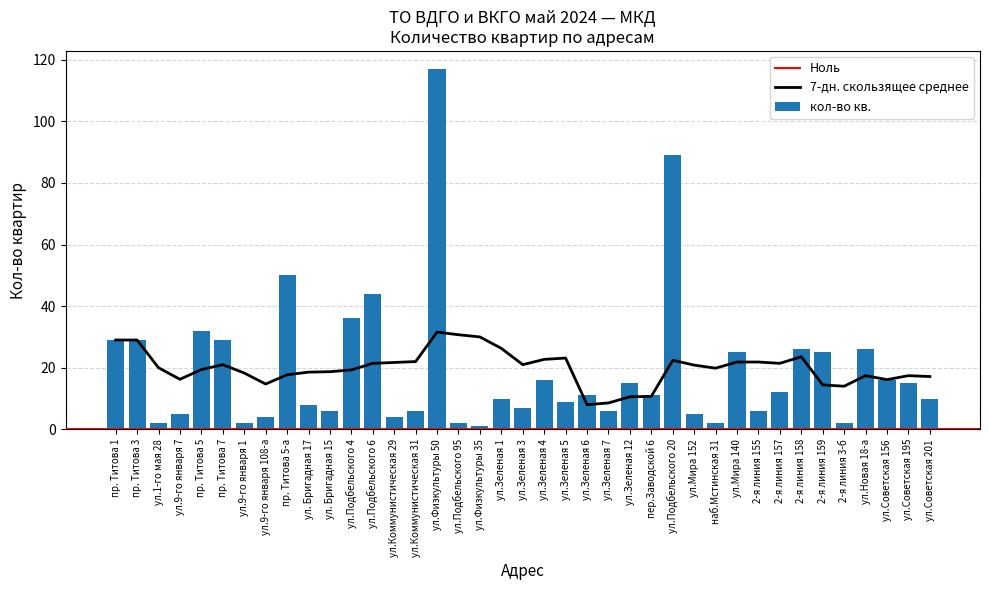

List the labels in order of value, largest first.

ул.Физкультуры 50, ул.Подбельского 20, пр. Титова 5-а, ул.Подбельского 6, ул.Подбельского 4, пр. Титова 5, пр. Титова 1, пр. Титова 3, пр. Титова 7, 2-я линия 158, ул.Новая 18-а, ул.Мира 140, 2-я линия 159, ул.Зеленая 4, ул.Советская 156, ул.Зеленая 12, ул.Советская 195, 2-я линия 157, ул.Зеленая 6, пер.Заводской 6, ул.Зеленая 1, ул.Советская 201, ул.Зеленая 5, ул. Бригадная 17, ул.Зеленая 3, ул. Бригадная 15, ул.Коммунистическая 31, ул.Зеленая 7, 2-я линия 155, ул.9-го января 7, ул.Мира 152, ул.9-го января 108-а, ул.Коммунистическая 29, ул.1-го мая 28, ул.9-го января 1, ул.Подбельского 95, наб.Мстинская 31, 2-я линия 3-б, ул.Физкультуры 35